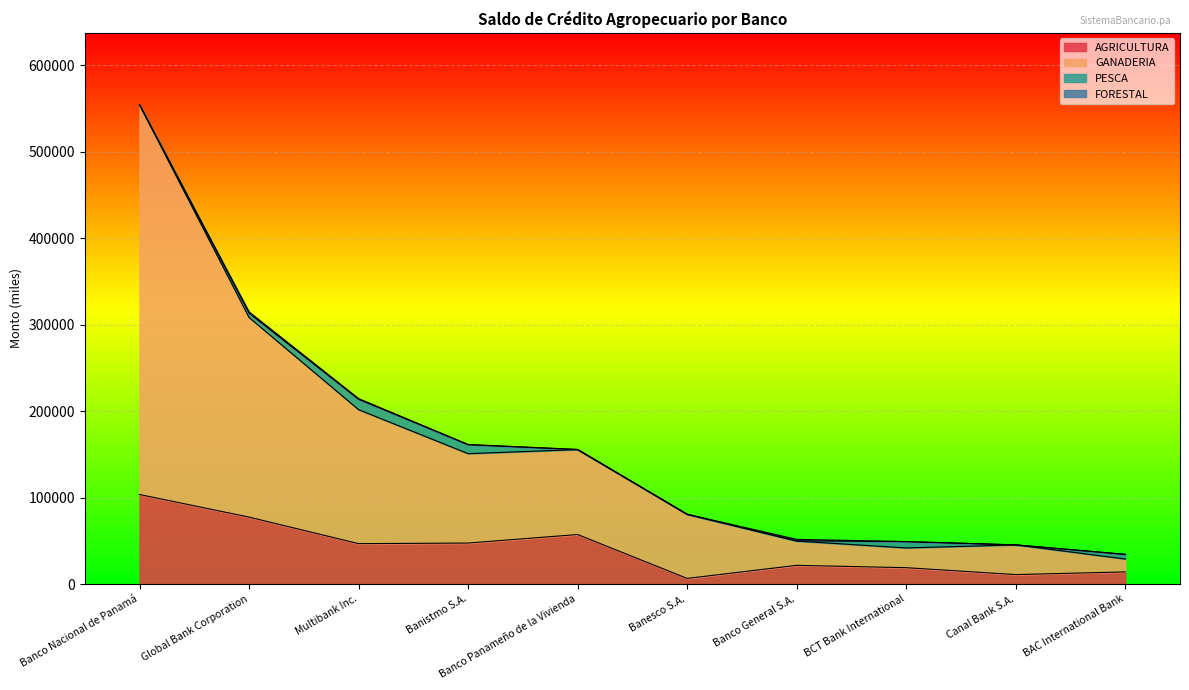

How many data points in AGRICULTURA are above 46825?

5